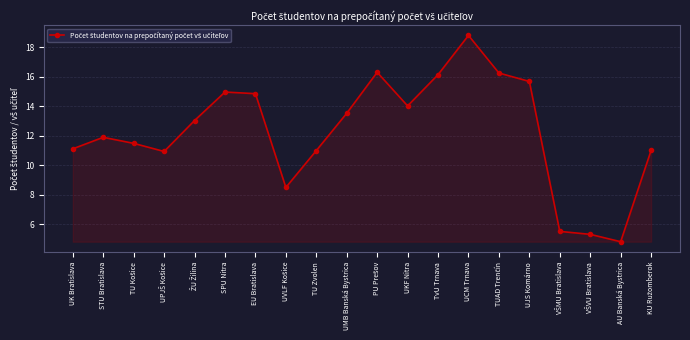

What position from the left is AU Banská Bystrica?

19